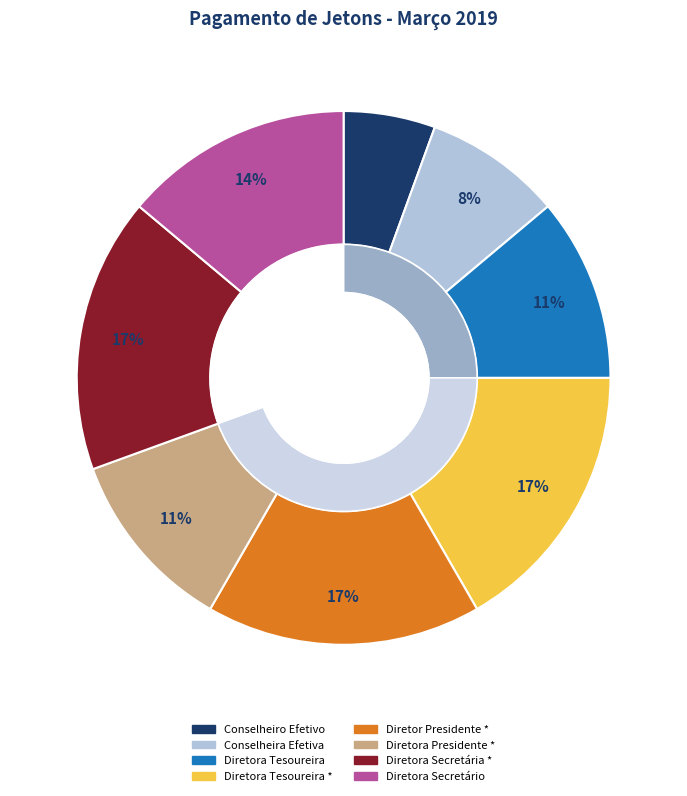

What is the smallest slice in the pie chart?

Conselheiro Efetivo